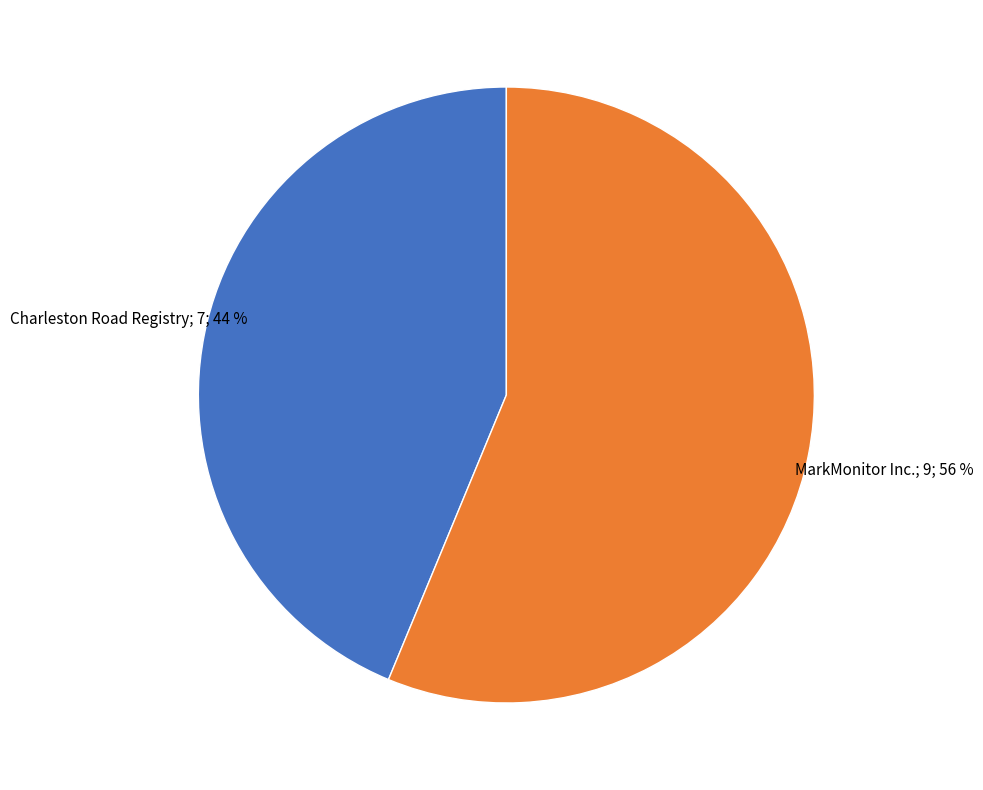

To the nearest percent, what is the average slice percentage?

50%